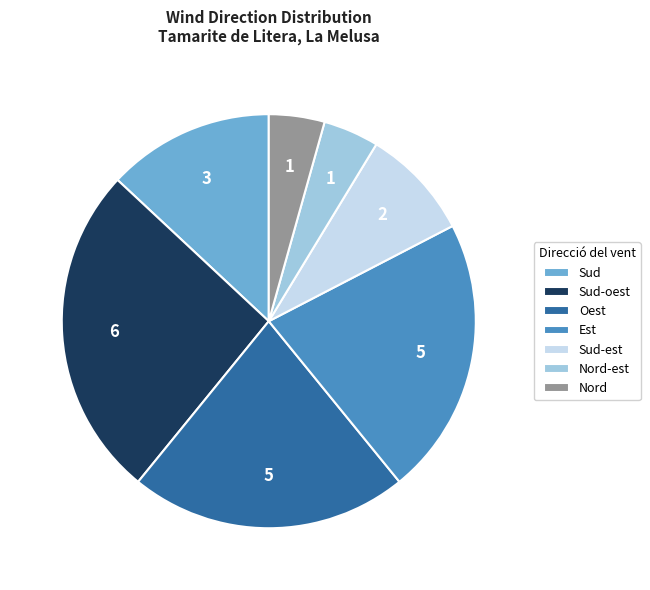

Which slice is the largest?

Sud-oest